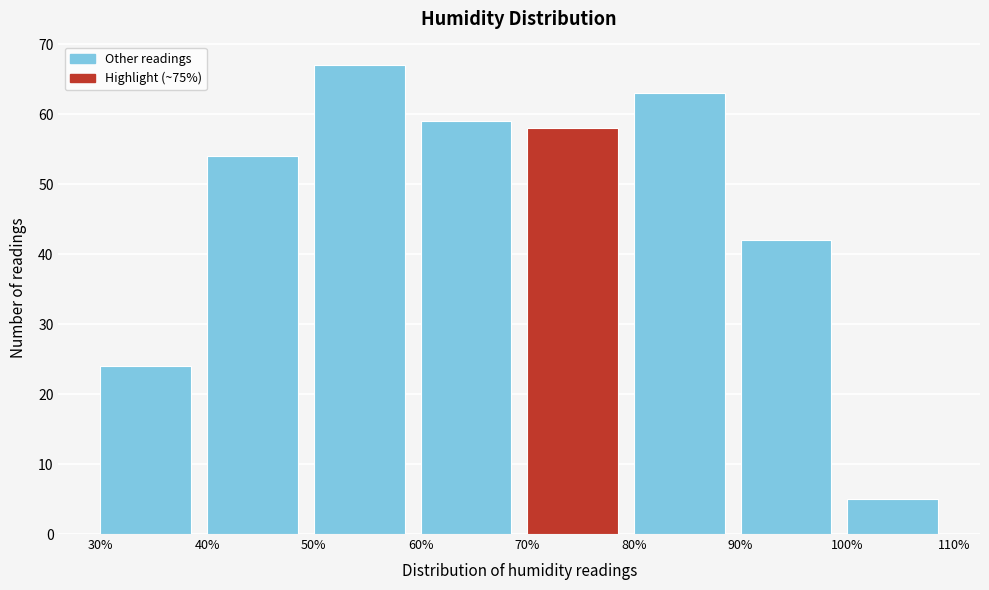

Reading left to right, list every bar in this chart as the range it spans on the x-axis followed by its height. The values are not printed on the chart, so give them approximately, as read against the axis.

30% to 40%: 24
40% to 50%: 54
50% to 60%: 67
60% to 70%: 59
70% to 80%: 58
80% to 90%: 63
90% to 100%: 42
100% to 110%: 5